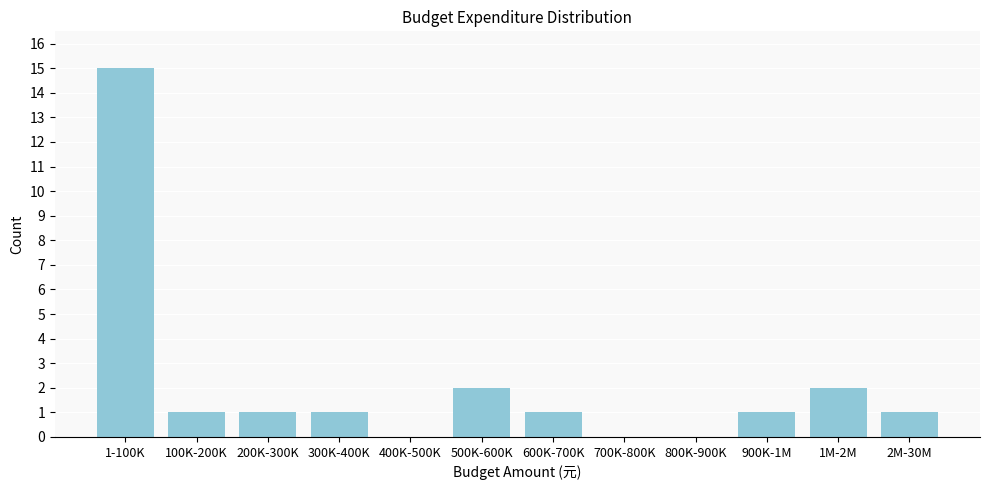

Reading right to left, list all the values displayed in this chart.

2M-30M=1	1M-2M=2	900K-1M=1	800K-900K=0	700K-800K=0	600K-700K=1	500K-600K=2	400K-500K=0	300K-400K=1	200K-300K=1	100K-200K=1	1-100K=15